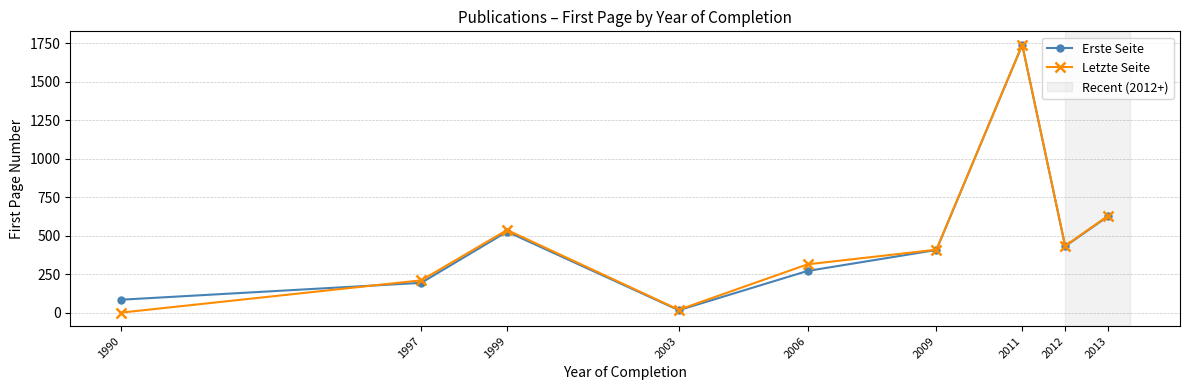

What is the spread (max minus min) of values at 2013?

3.7